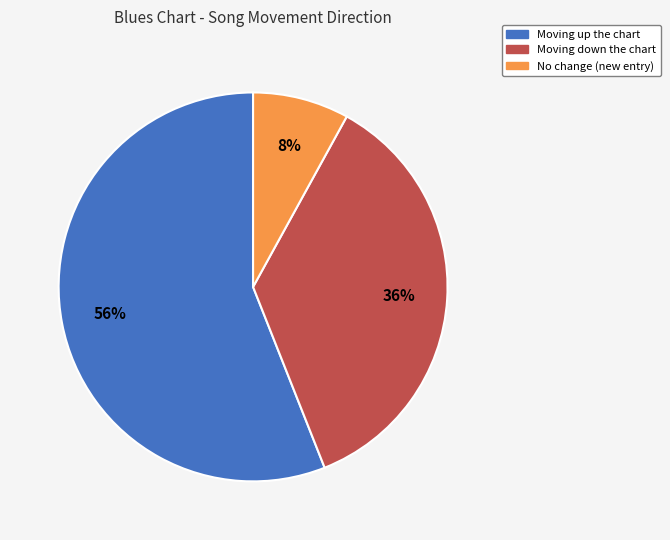

The Moving up the chart slice represents 56% of the pie. True or false?

True